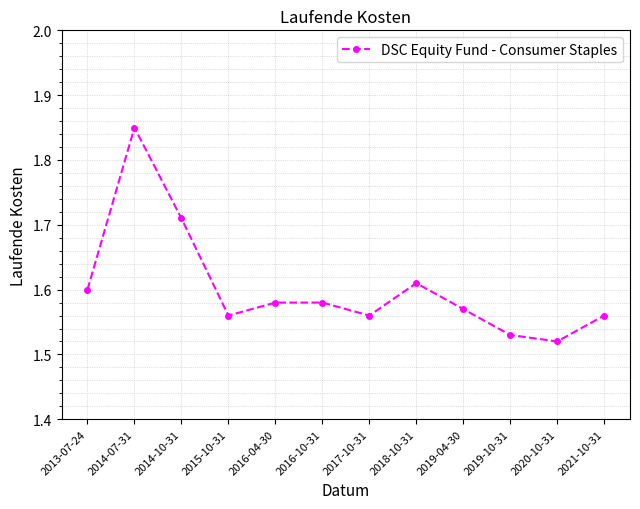

Approximately how many times larger is the value at 2014-10-31 compared to 2013-07-24?

1.1